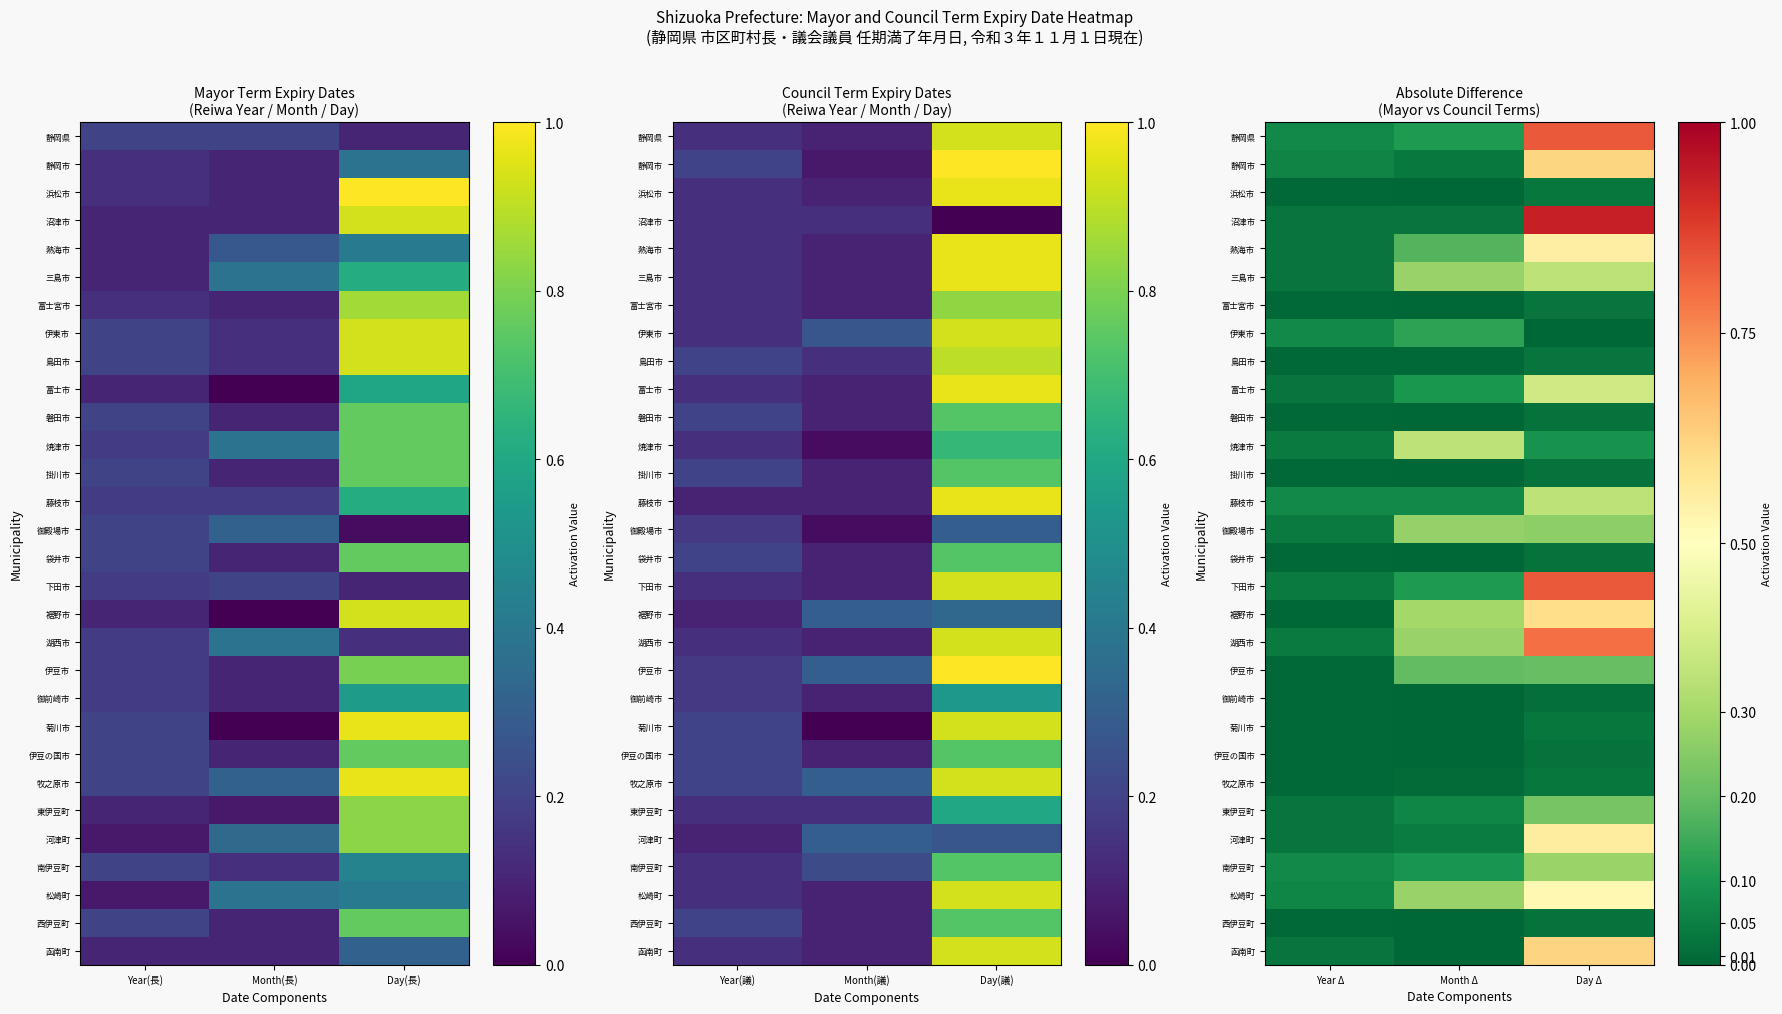

The 河津町 series shows 0.2 at Day Δ. True or false?

False